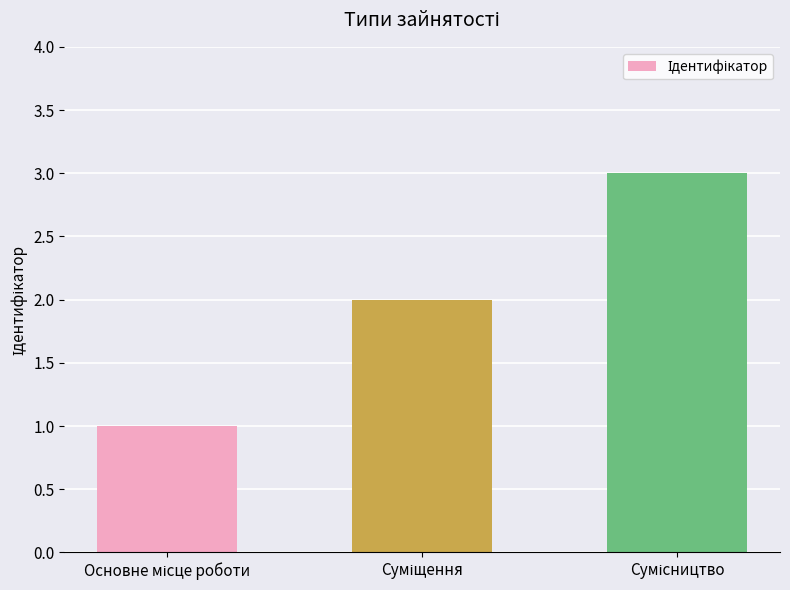

What is the value of the 1st bar from the left?

1